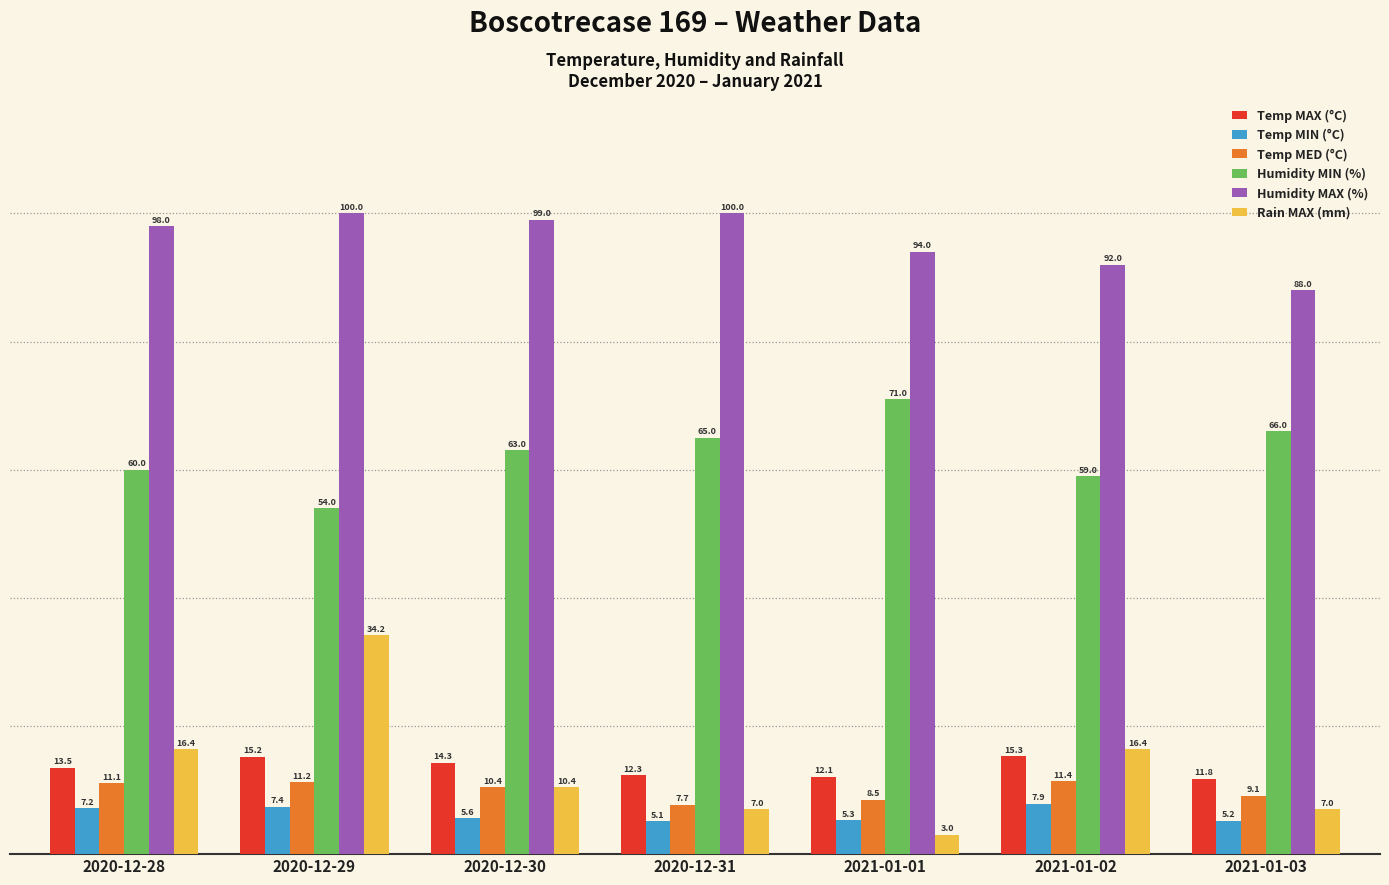

Is the value of Temp MED (°C) at 2020-12-31 greater than the value of Temp MAX (°C) at 2021-01-03?

No